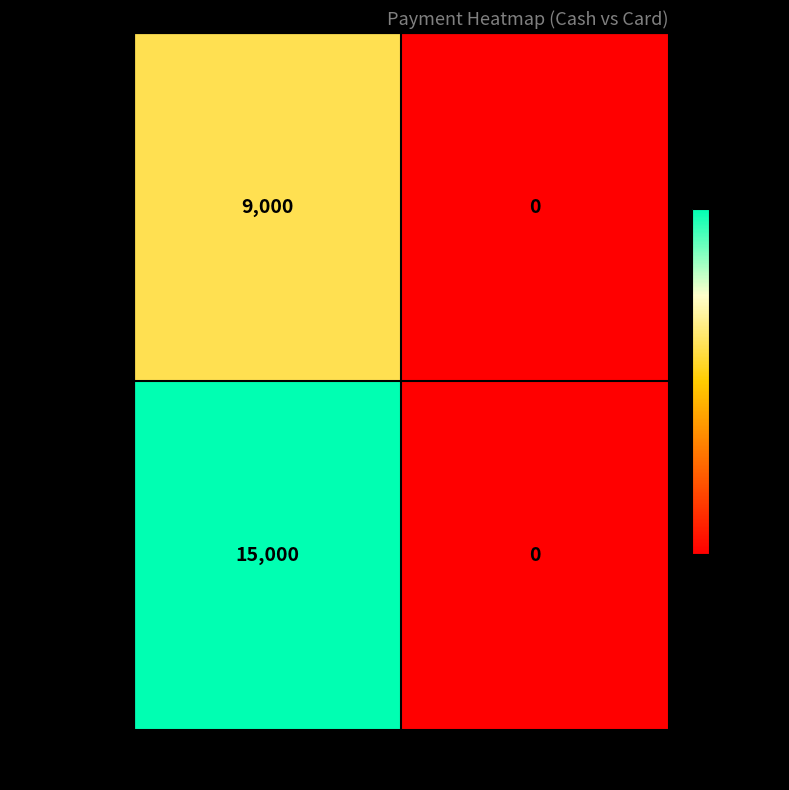

Between Cash and Card, which series saw the biggest shift?

Astha Tigga